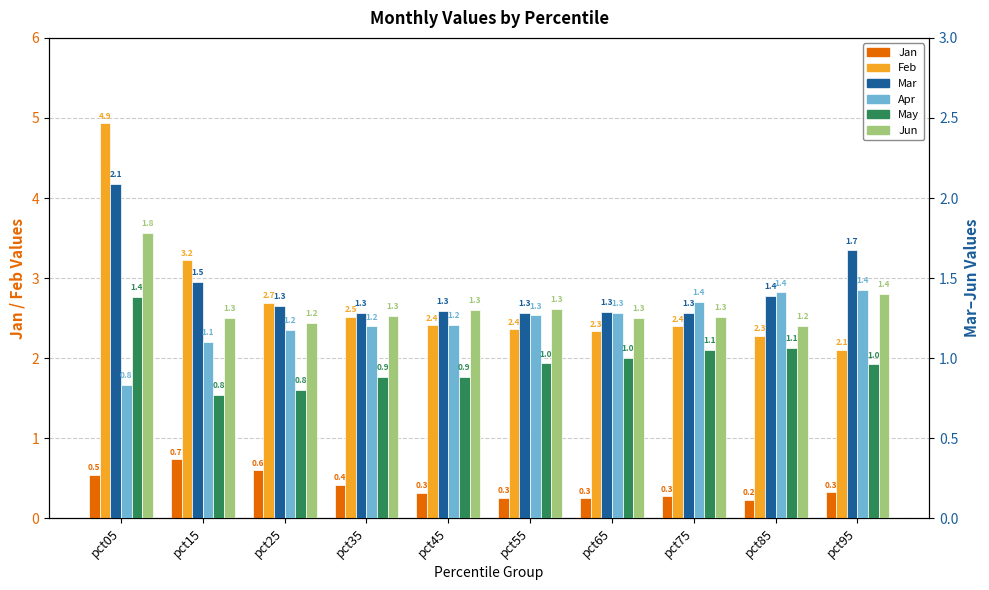

What is the value of the Jan bar at the 1st from the left?

0.5